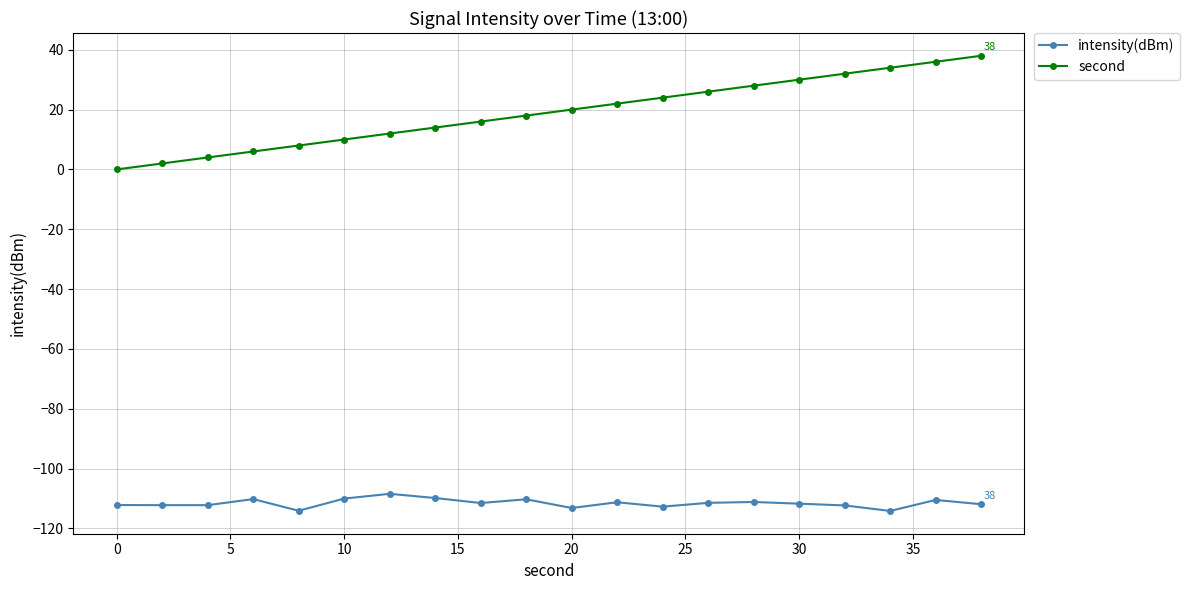

What is the difference between the maximum and minimum values in the second series?

38.0